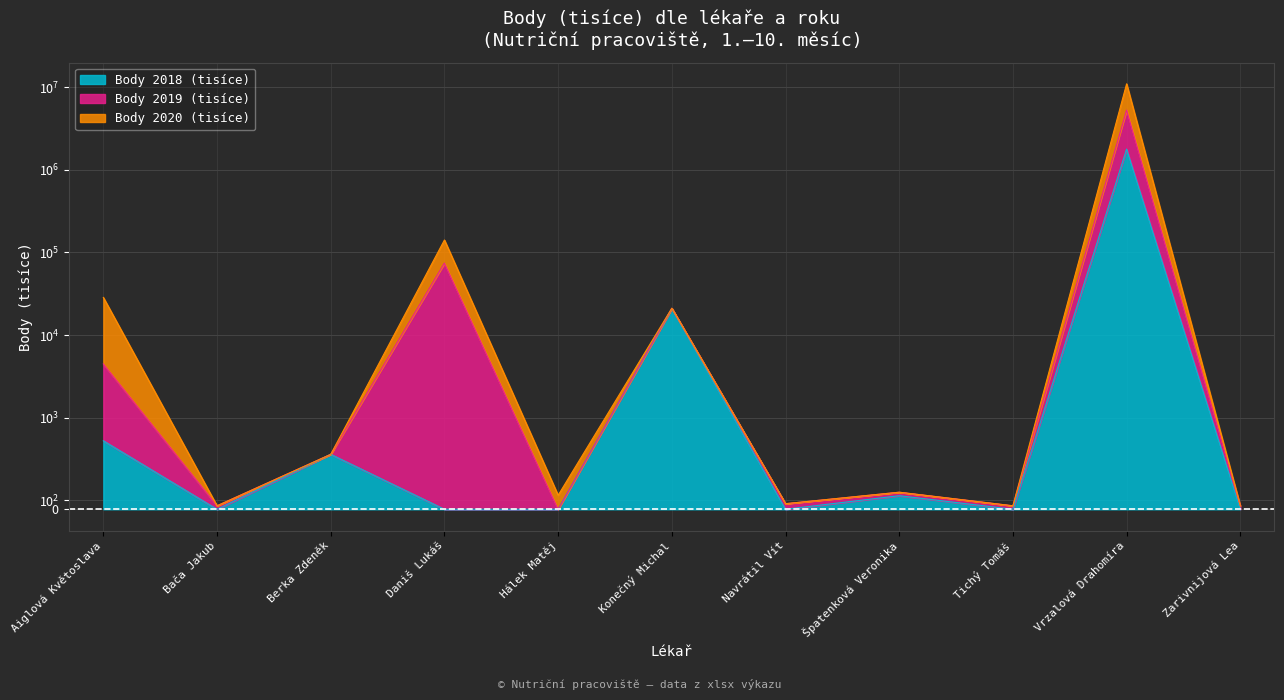

How many values in the Body 2019 (tisíce) series are below 186?

5